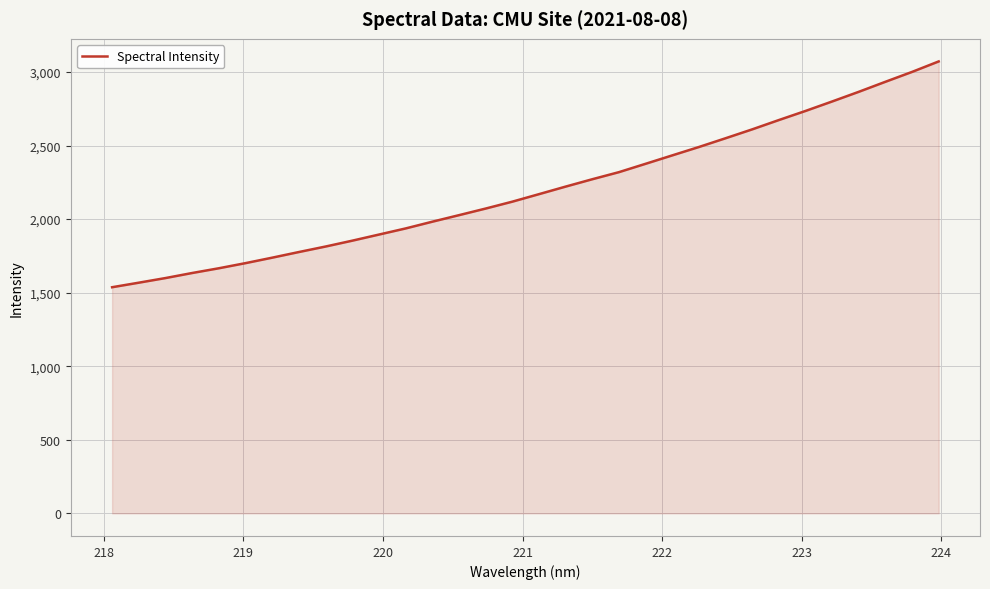

What is the difference between the maximum and minimum values?

1534.5